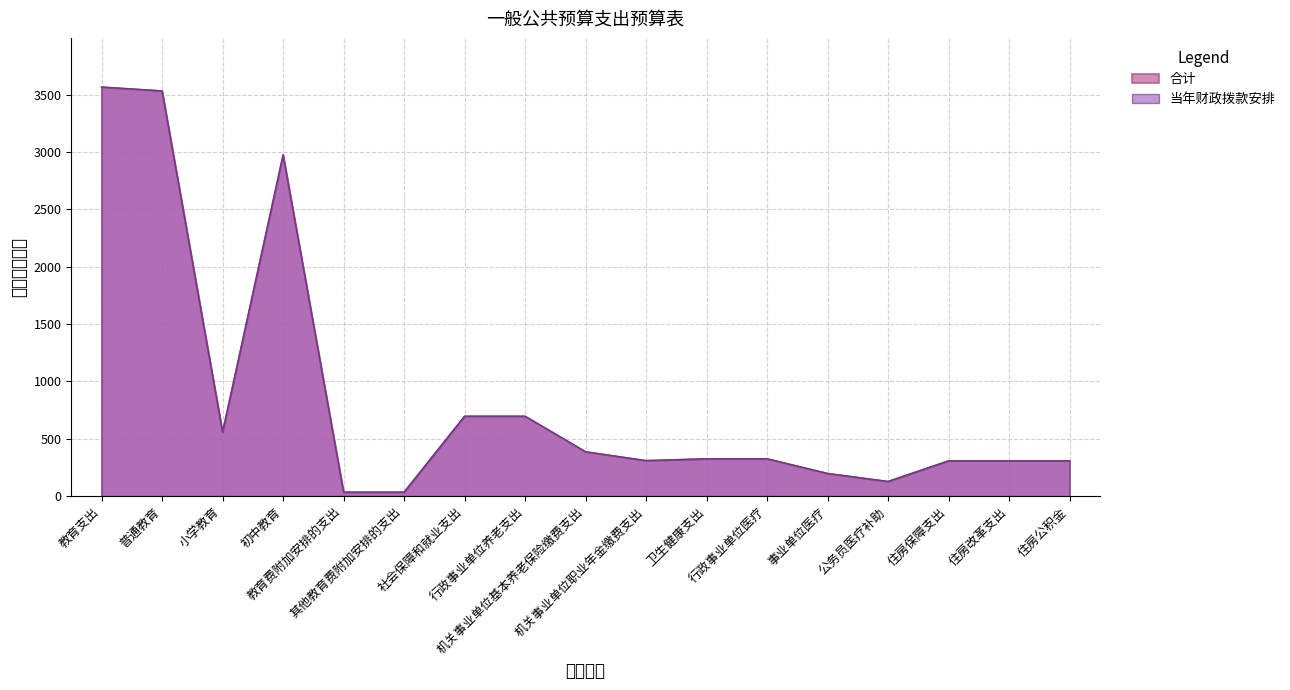

How many interior local peaks does the 合计 series have?

1